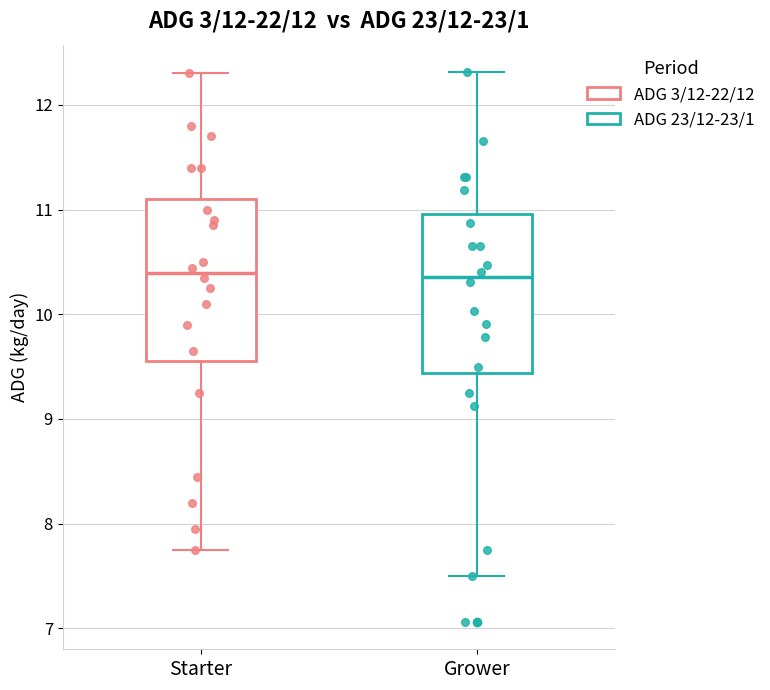

Reading left to right, read every box against the y-axis: the position of its median line, the range the box covers, and the ends of its whiskers. The values are not printed on the chart, so give them approximately, as read against the axis.

Starter: median 10.4, box 9.6 to 11.1, whiskers 7.8 to 12.3
Grower: median 10.4, box 9.4 to 11.0, whiskers 7.5 to 12.3